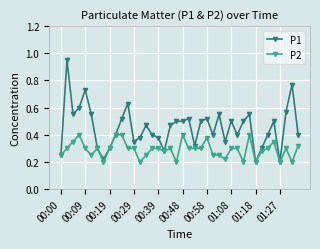

True or false: P1 has more than 2 interior local peaks.

True